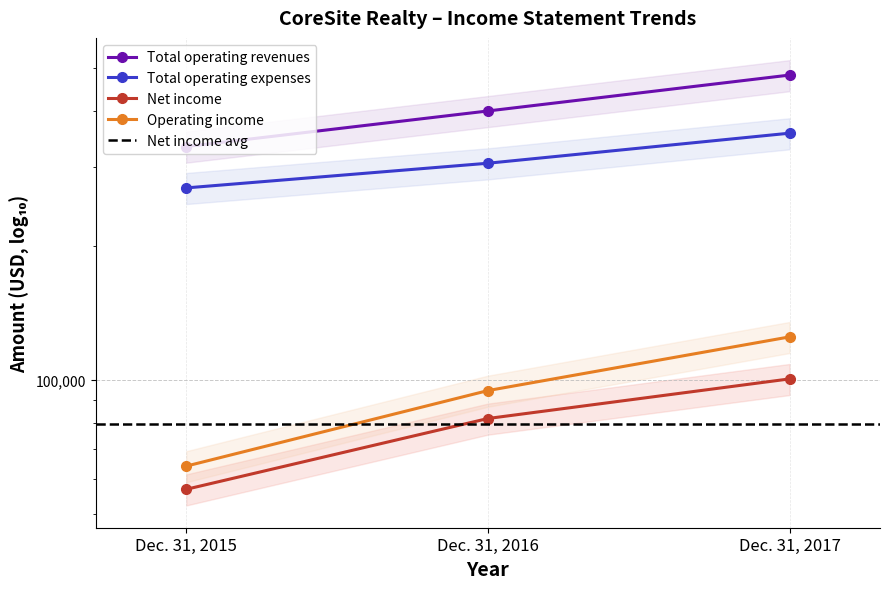

Rank the series by their maximum value, from highest to lowest.

Total operating revenues, Total operating expenses, Operating income, Net income